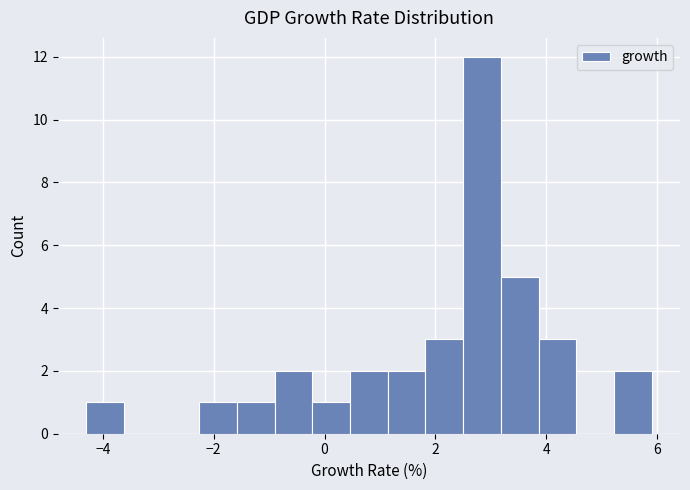

Around what value on the x-axis is the tallest bar? Give the approximate position of its centre, as read against the axis.

2.8